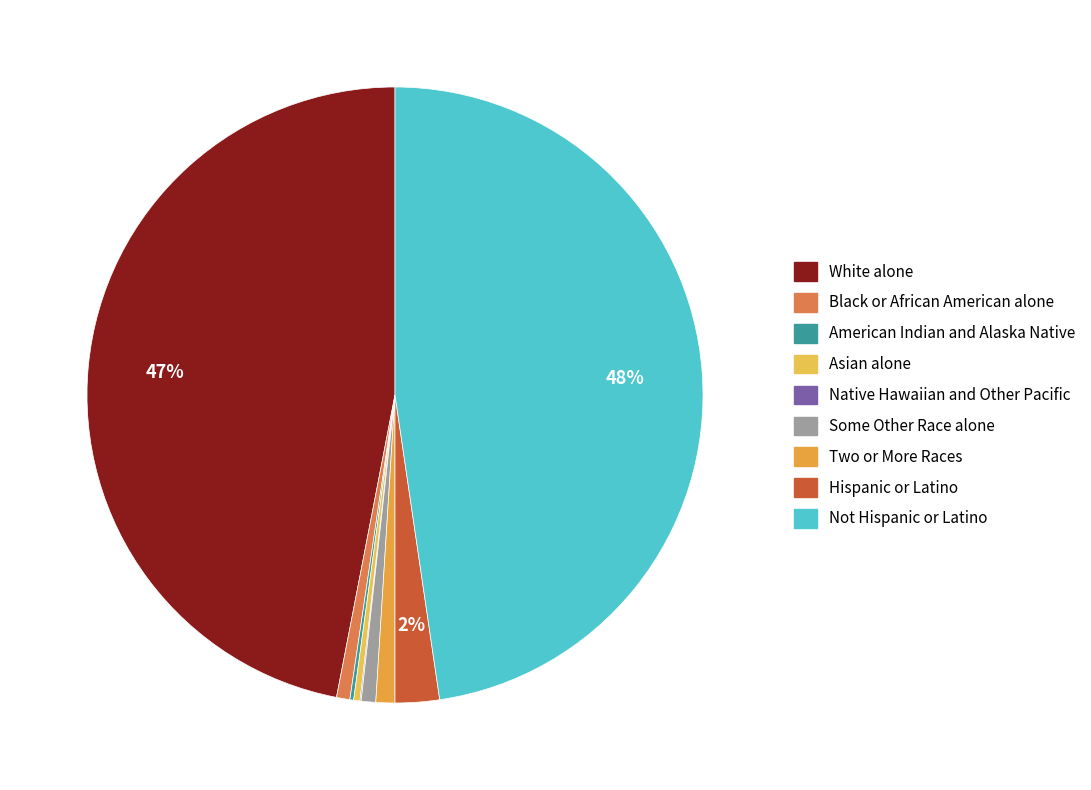

The Some Other Race alone slice represents 11% of the pie. True or false?

False